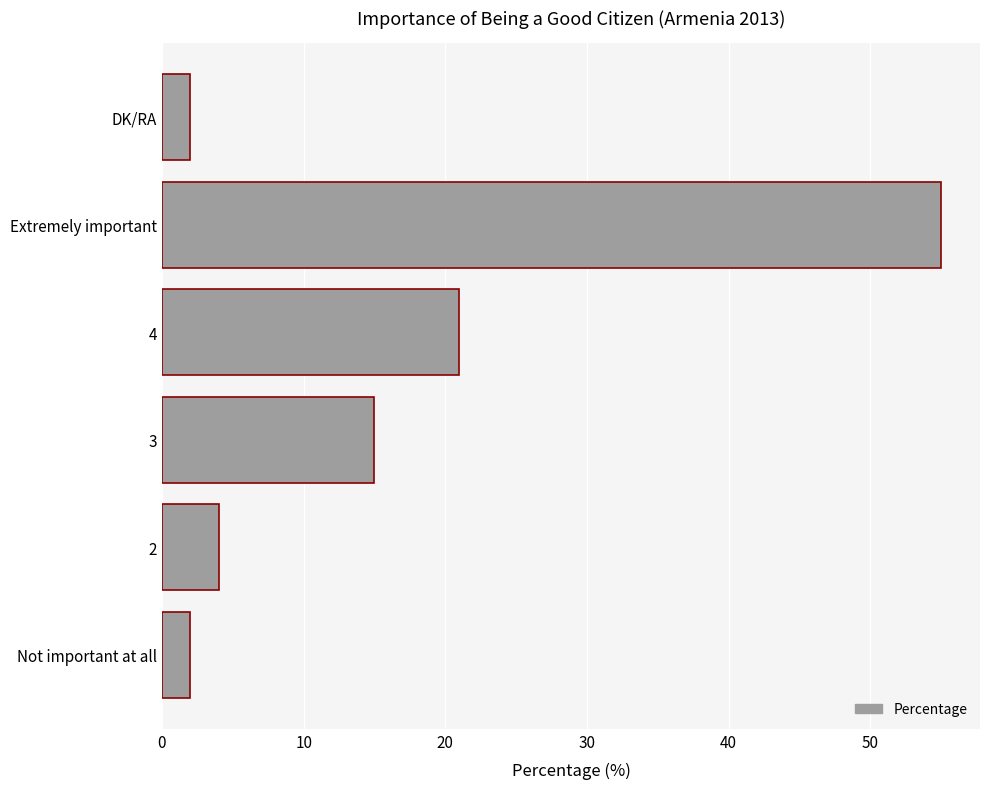

At which label is the value closest to 28?

4